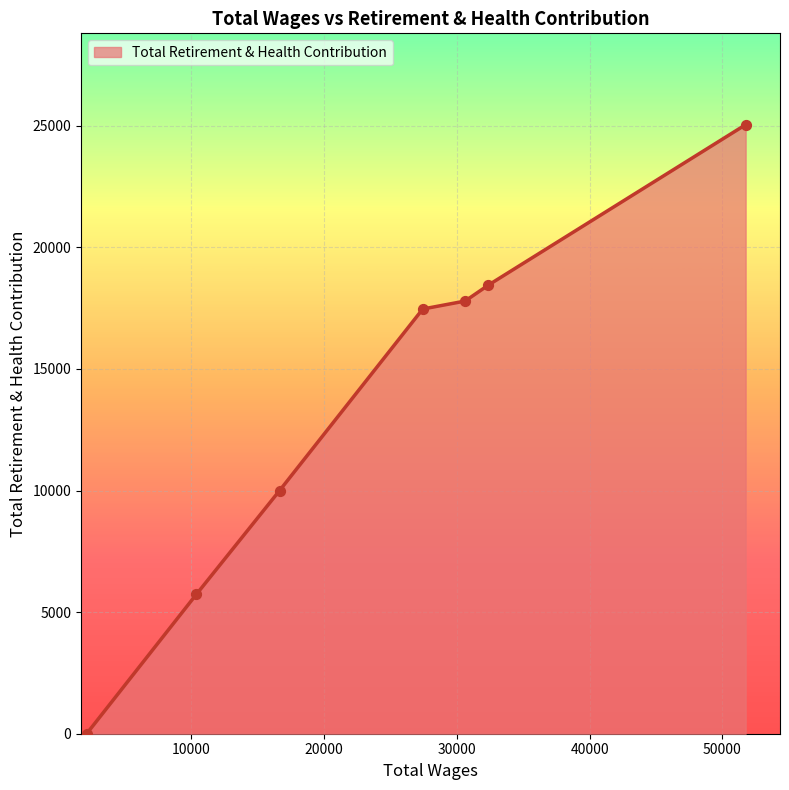

What is the greatest value displayed?

25044